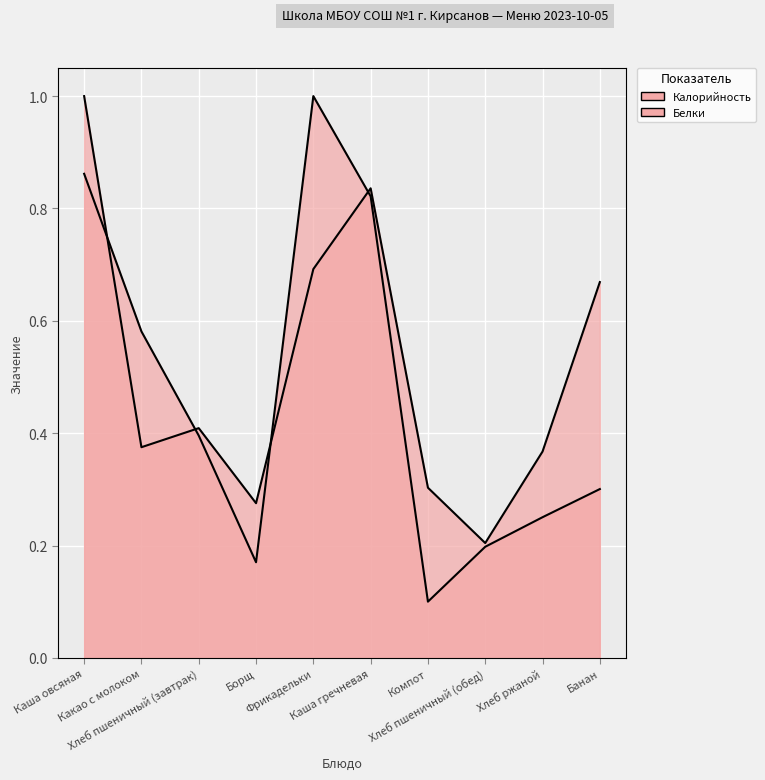

Rank the series at Борщ from lowest to highest value.

Белки, Калорийность